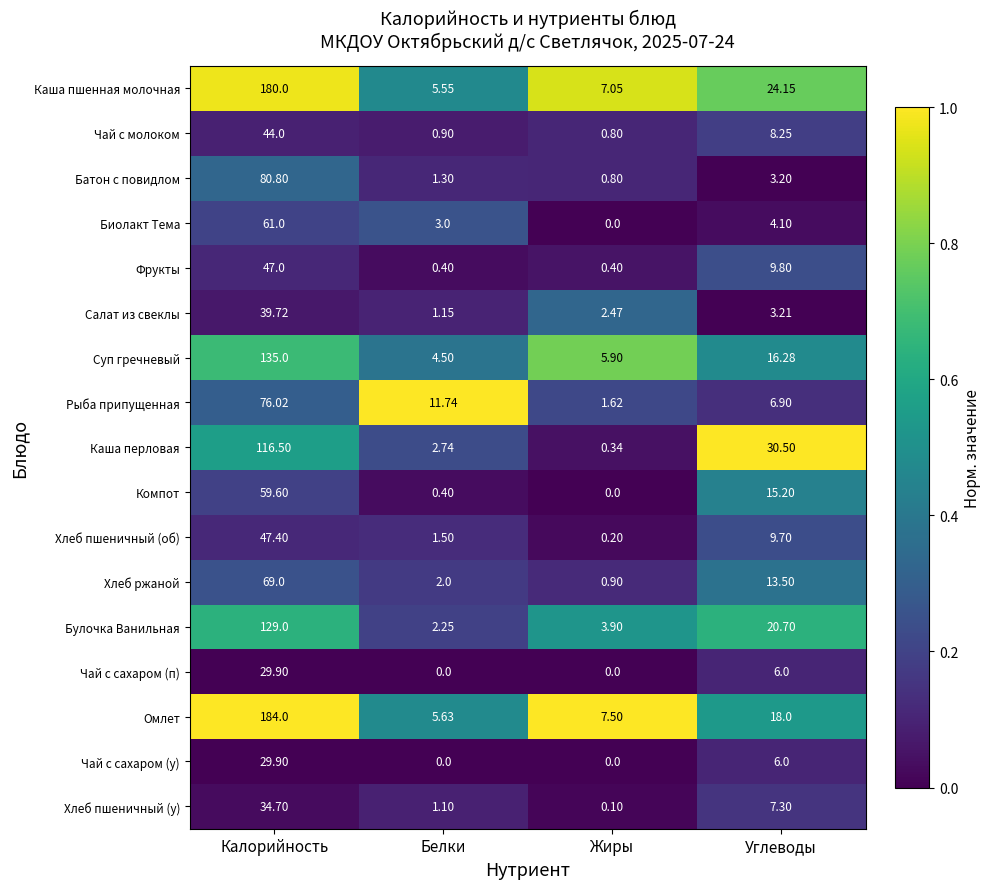

At which label does Чай с сахаром (п) first exceed 6?

Калорийность